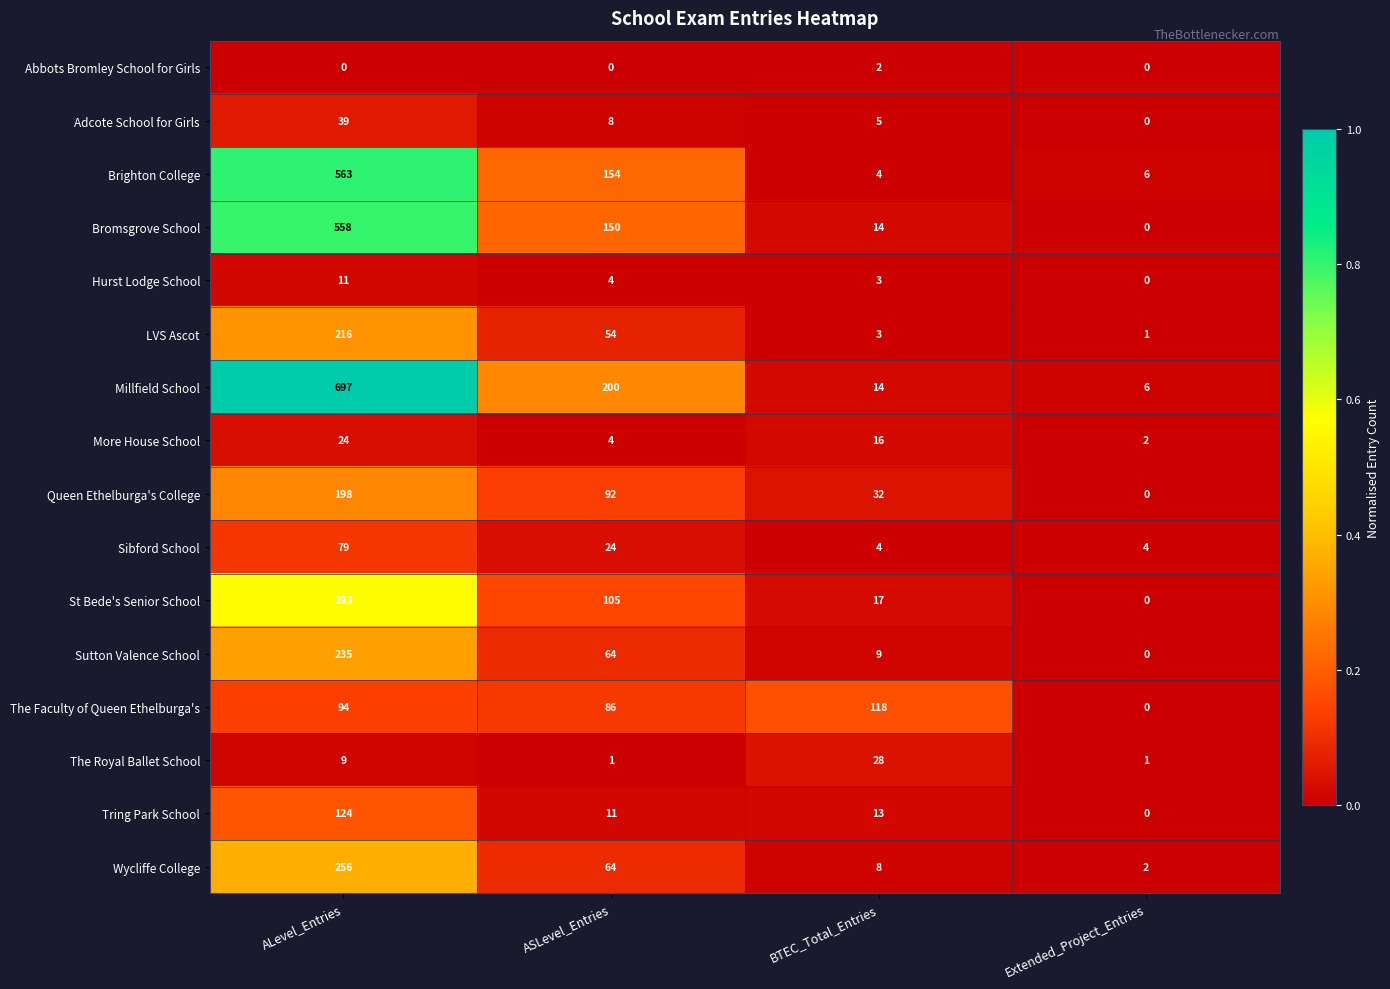

Count the number of categories in the chart.

4